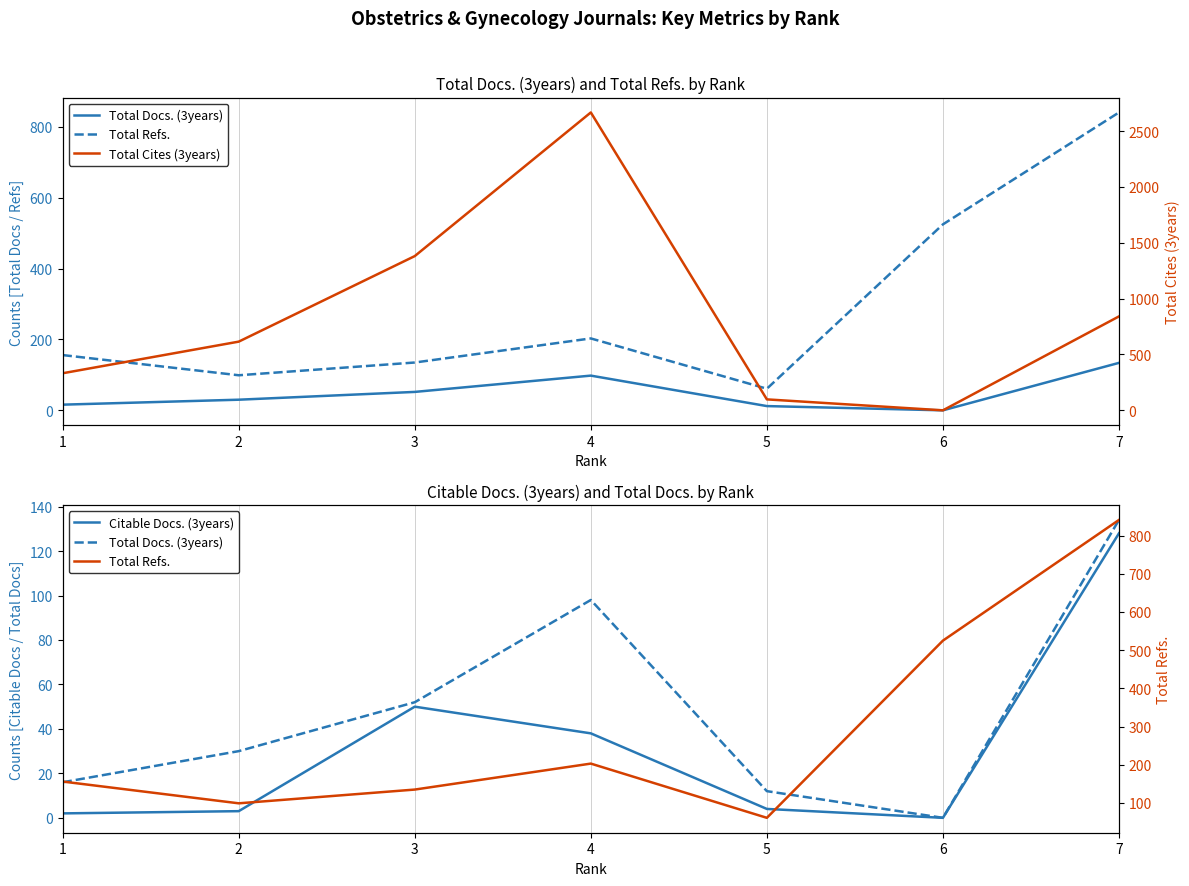

How many values in Total Docs. (3years) are above zero?

6